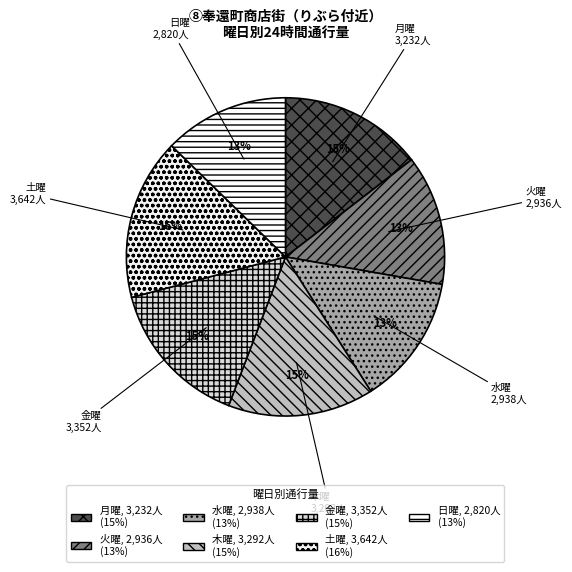

Count the number of slices in the pie.

7